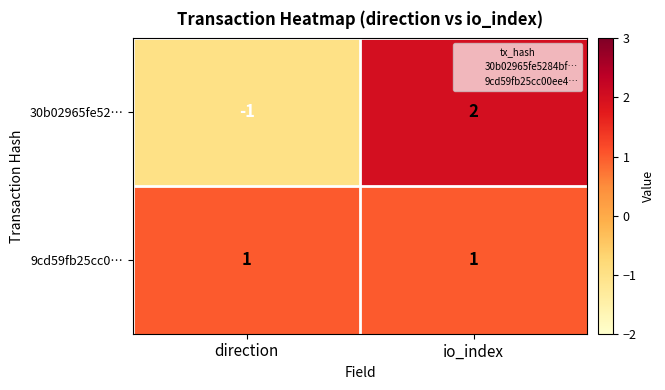

What is the difference between the 30b02965fe52… values at direction and io_index?

3